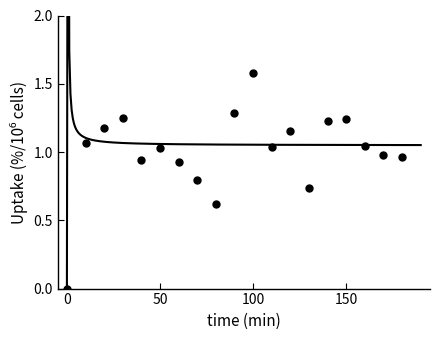

Reading left to right, what are all the values shown in this chart?

0.0	1.1	1.2	1.3	0.9	1.0	0.9	0.8	0.6	1.3	1.6	1.0	1.2	0.7	1.2	1.2	1.0	1.0	1.0